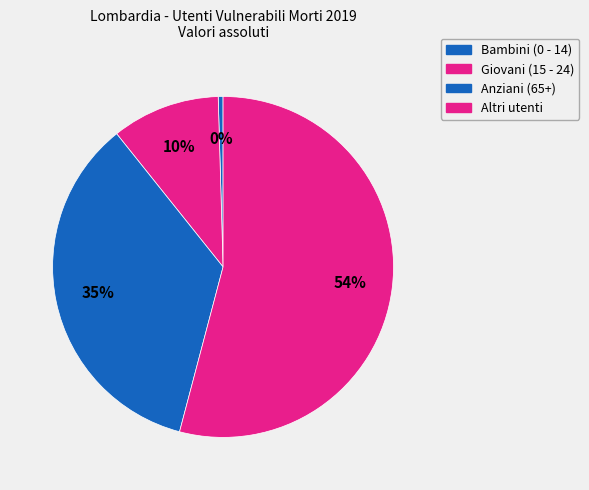

What is the majority slice?

Altri utenti